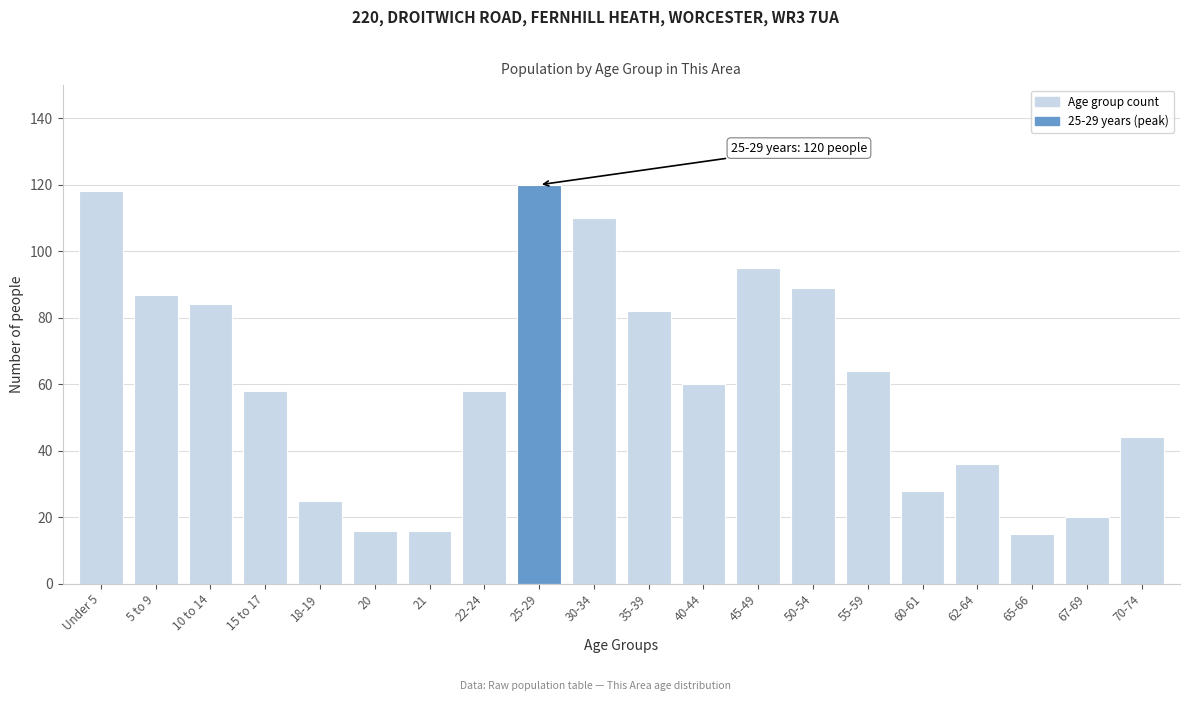

Reading left to right, what are all the values shown in this chart?

118	87	84	58	25	16	16	58	120	110	82	60	95	89	64	28	36	15	20	44